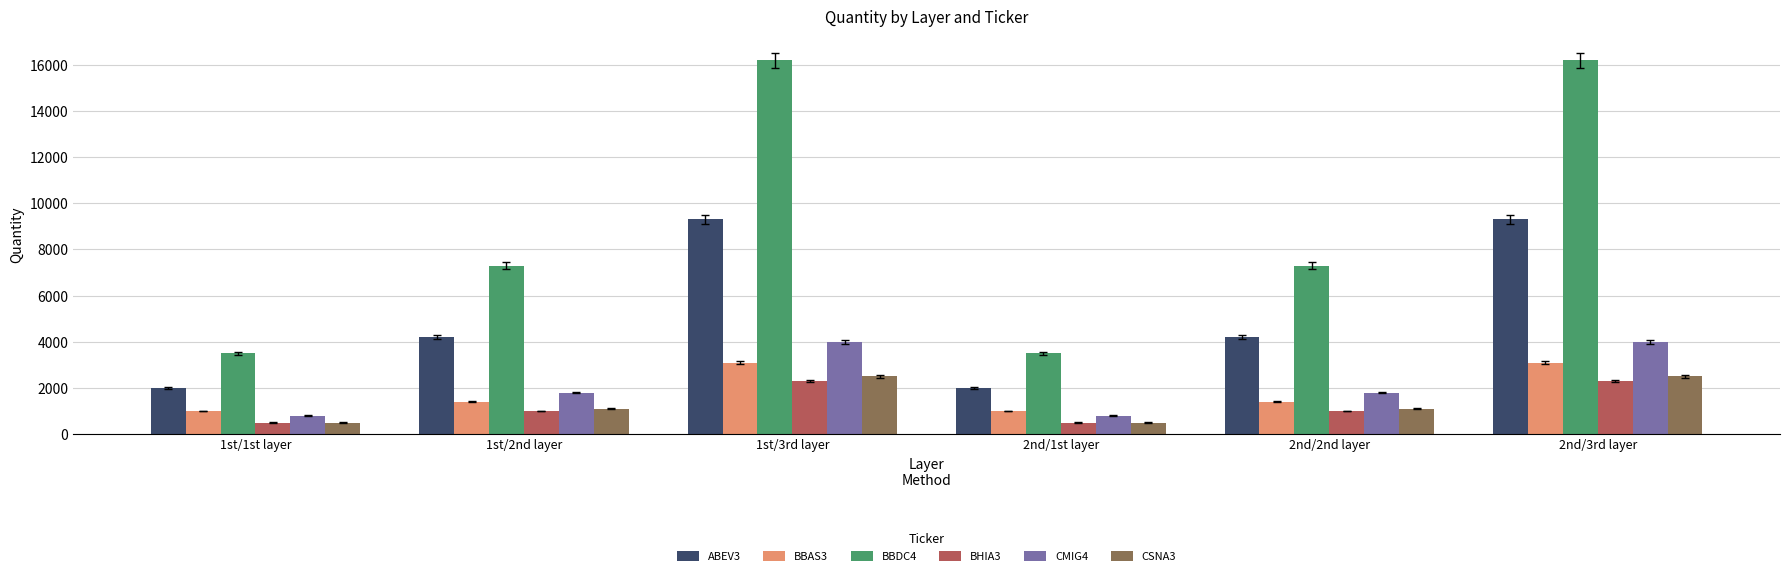

The ABEV3 series shows 9300 at 1st/3rd layer. True or false?

True